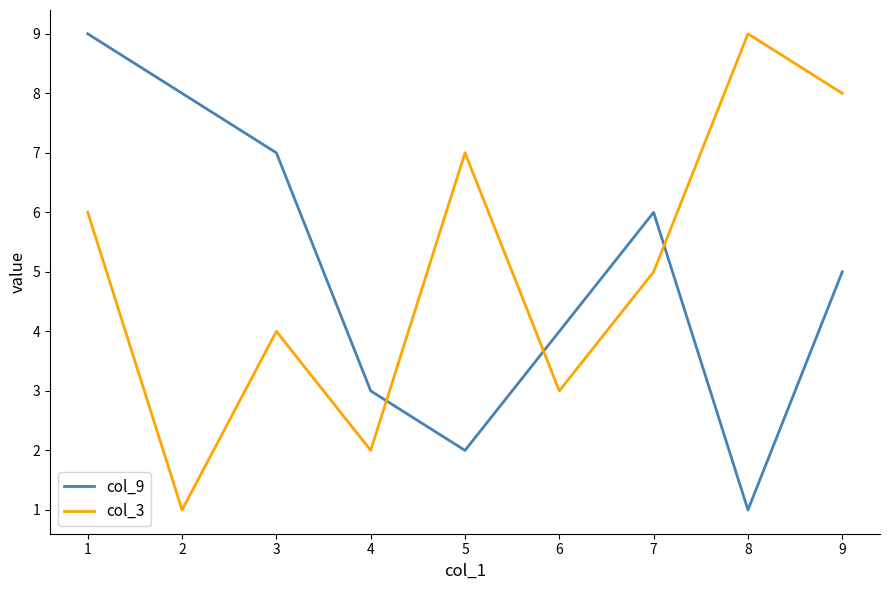

Is it true that col_3 equals 8 at 9?

True